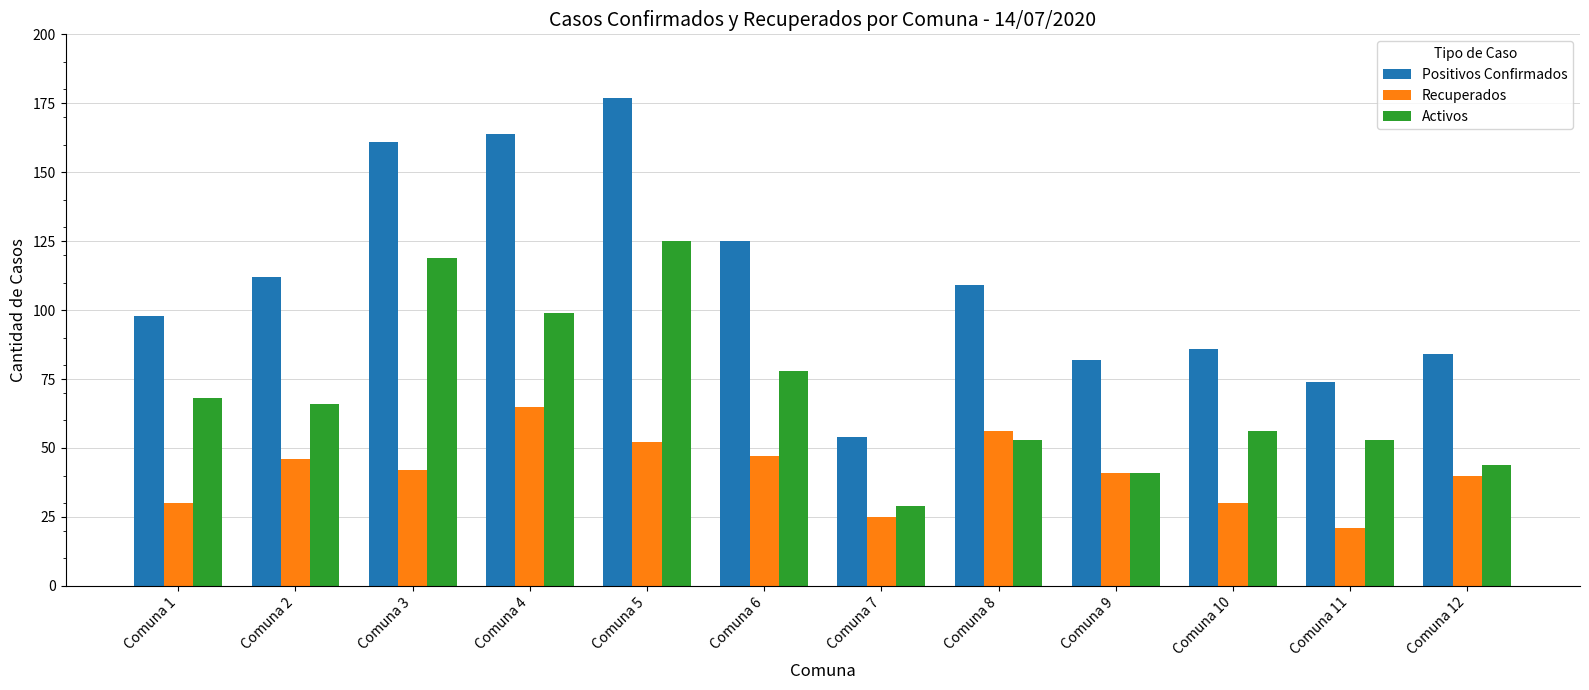

What is the value of the Recuperados bar at the 2nd from the left?

46